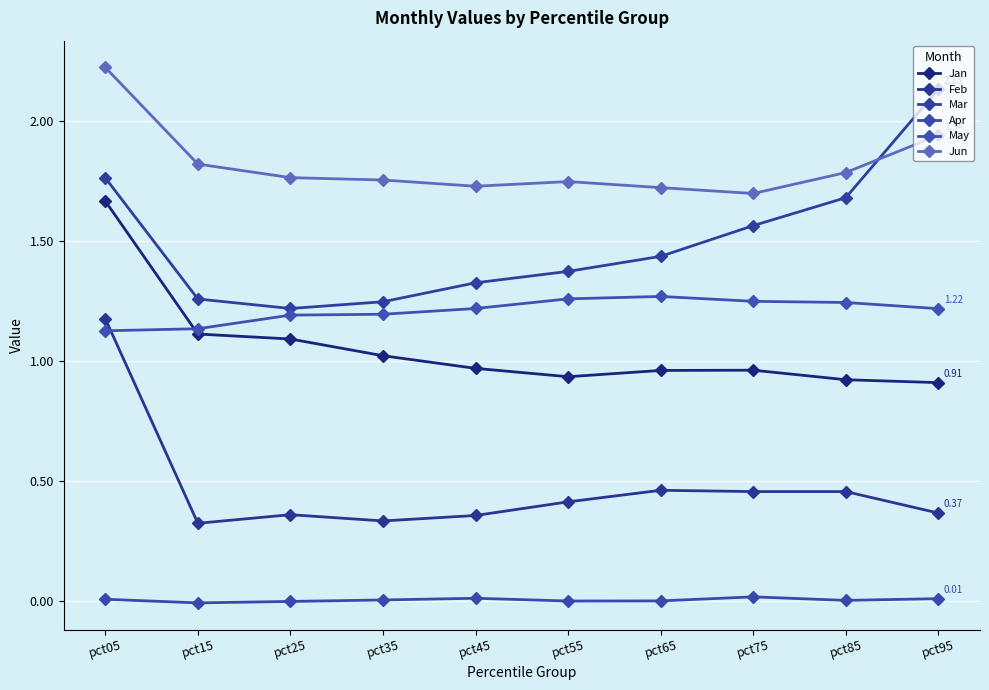

What is the value of the Jun point at the 6th from the left?

1.7